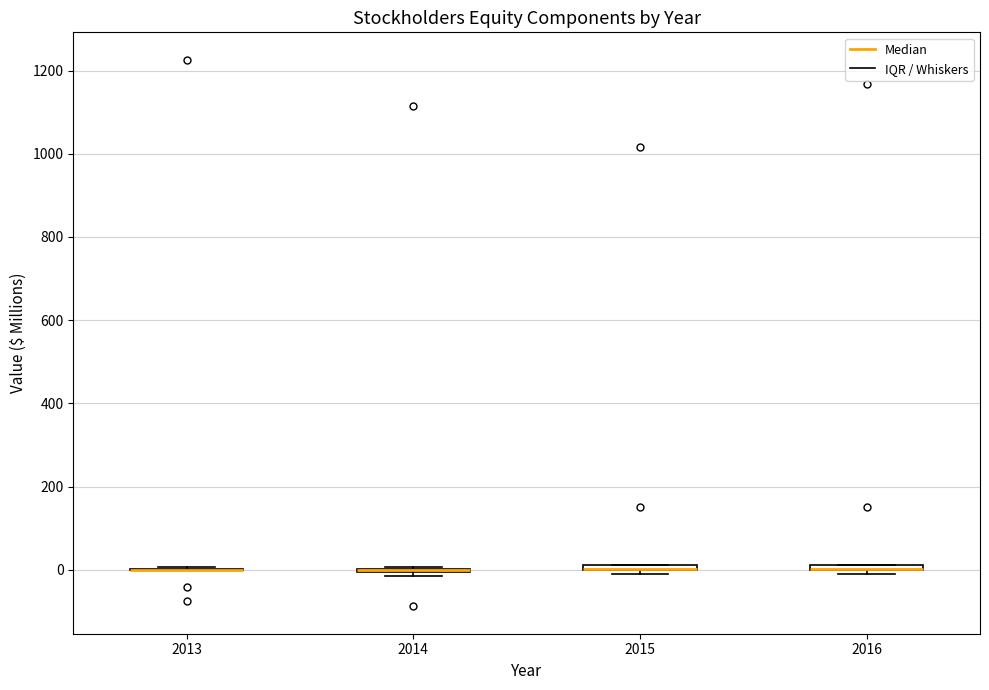

Where is the lower edge of the box at x = 2015 on the y-axis? The values are not printed on the chart, so give them approximately, as read against the axis.

0